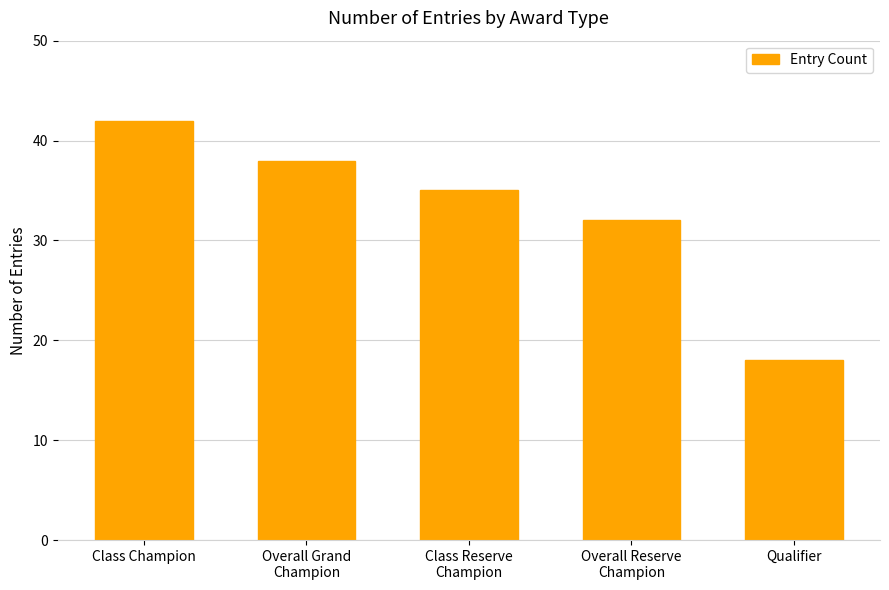

Does the chart contain stacked bars?

No